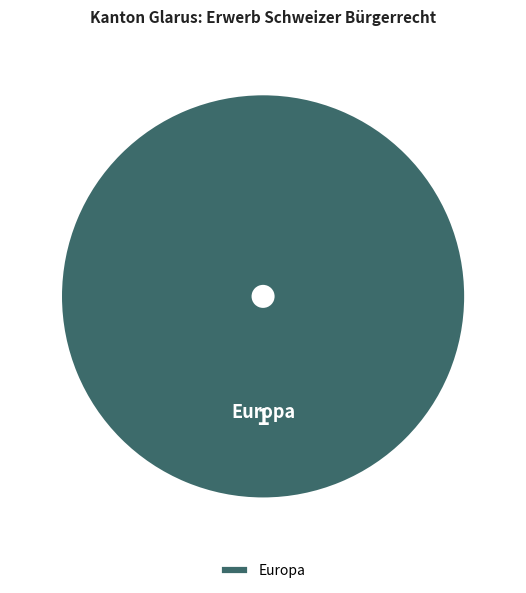

How many slices are in this pie chart?

1